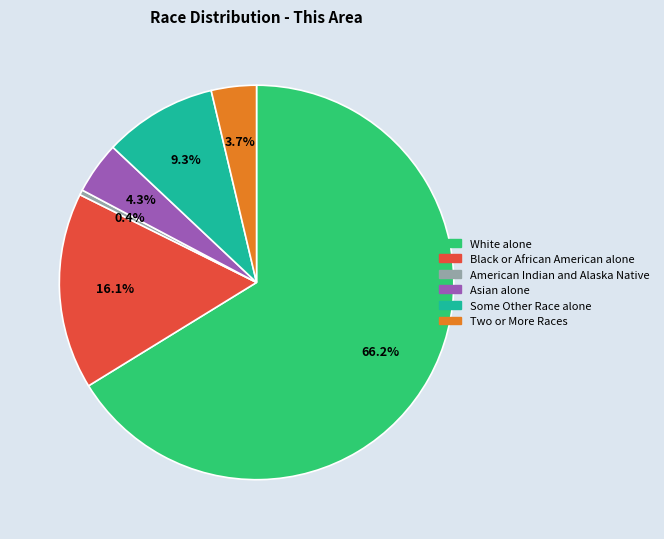

What percentage do Two or More Races and American Indian and Alaska Native together represent?

4.1%